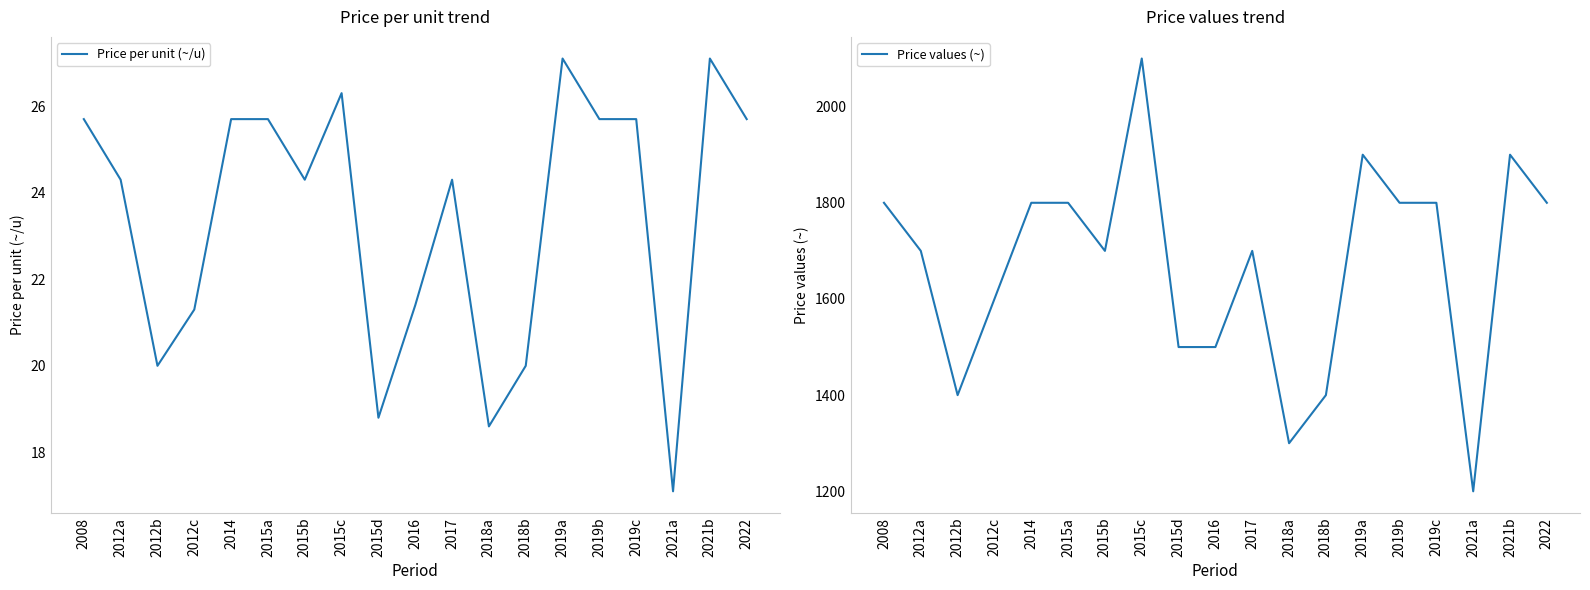

Rank the series by their average value, from lowest to highest.

Price per unit (~/u), Price values (~)